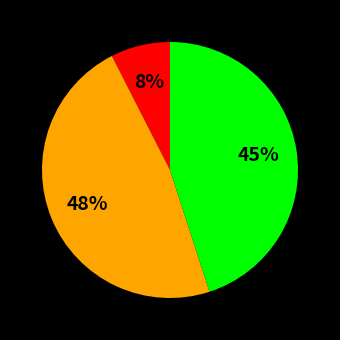

To the nearest percent, what is the difference between the largest and smallest slice percentages?

40%